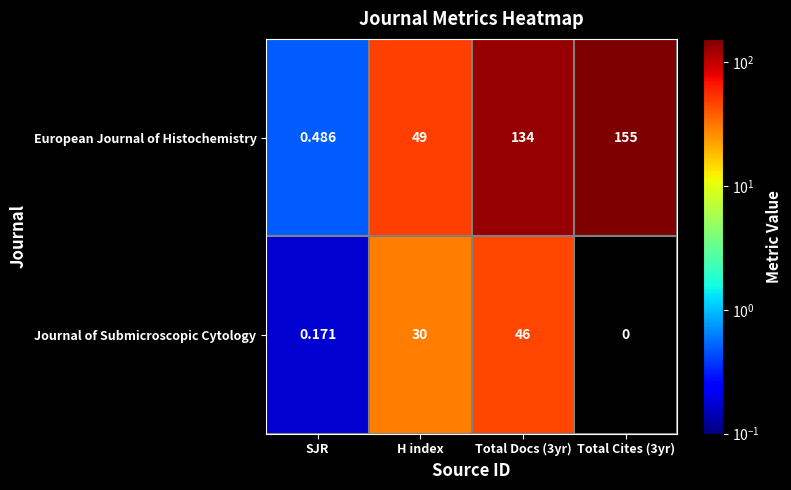

What is the approximate value of European Journal of Histochemistry at Total Docs (3yr)?

134.0